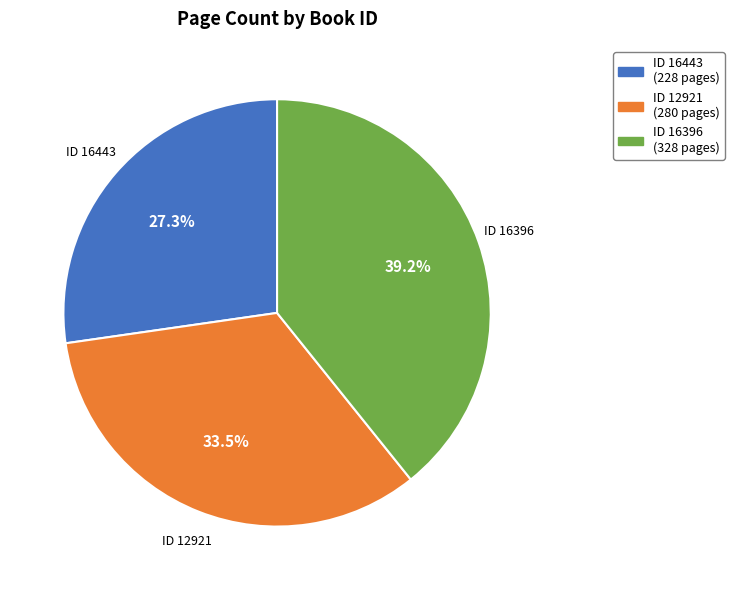

Does any single category account for the majority?

No